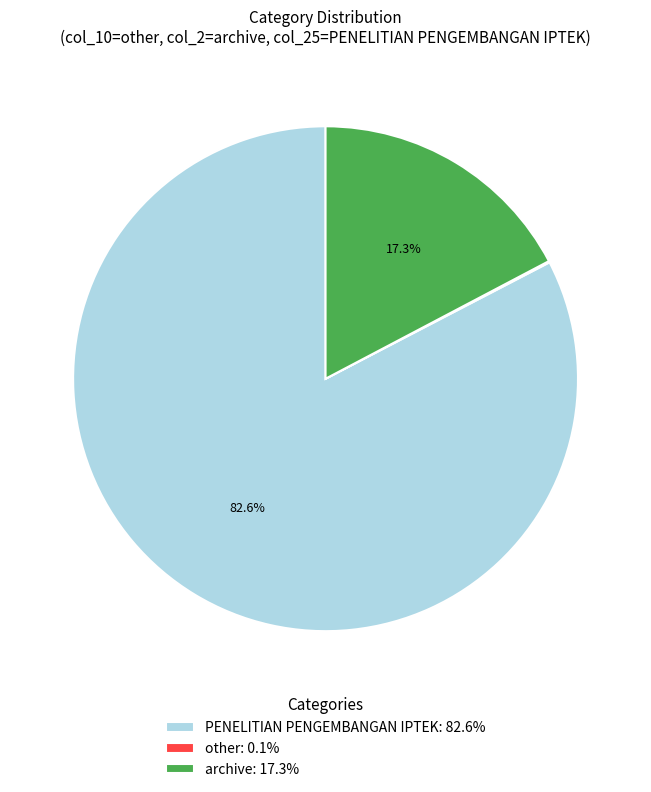

Which has a higher value, archive: 17.3% or PENELITIAN PENGEMBANGAN IPTEK: 82.6%?

PENELITIAN PENGEMBANGAN IPTEK: 82.6%